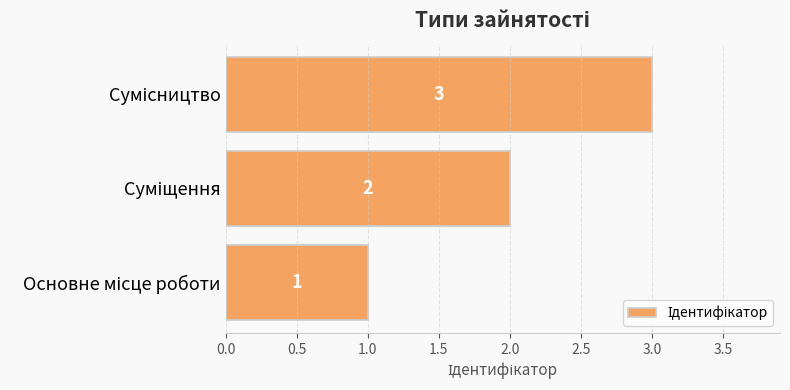

Are the bars horizontal?

Yes